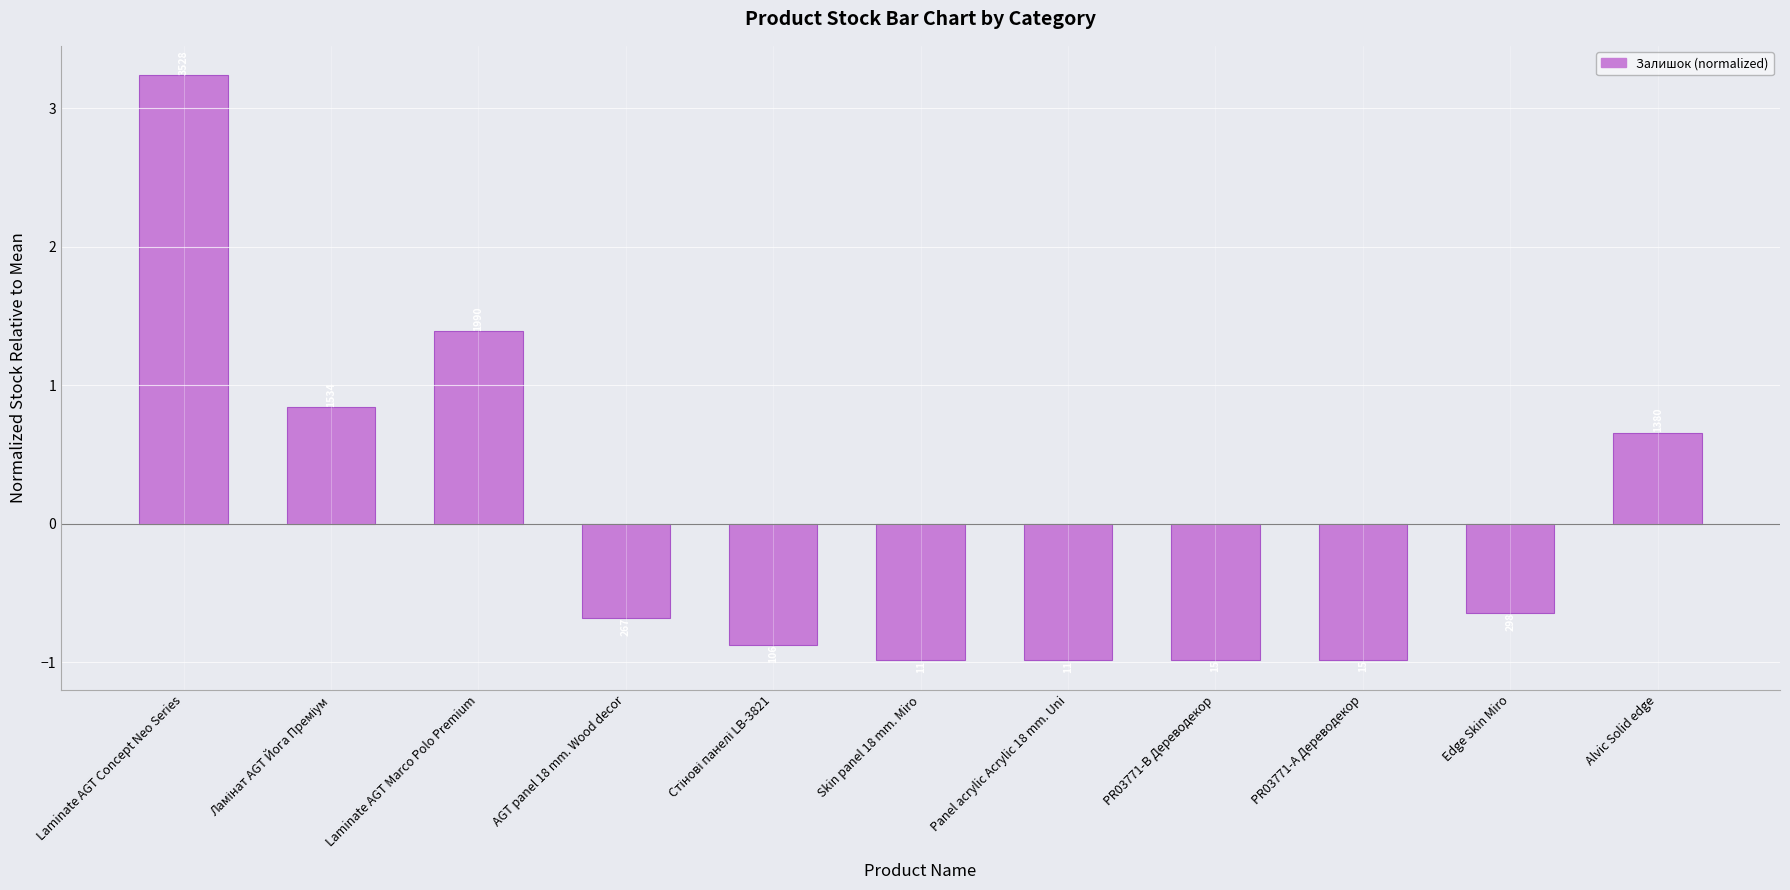

List the labels in order of value, largest first.

Laminate AGT Concept Neo Series, Laminate AGT Marco Polo Premium, Ламінат AGT Йога Преміум, Alvic Solid edge, Edge Skin Miro, AGT panel 18 mm. Wood decor, Стінові панелі LB-3821, PR03771-B Дереводекор, PR03771-А Дереводекор, Skin panel 18 mm. Miro, Panel acrylic Acrylic 18 mm. Uni